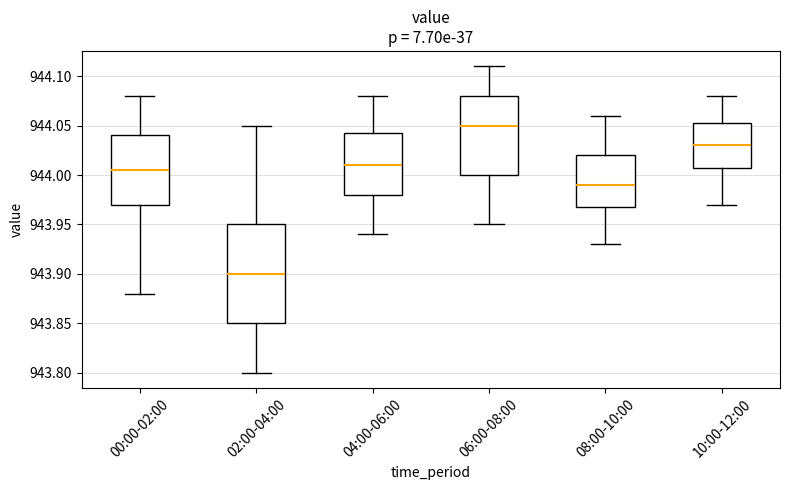

Which box is the tallest, from its lower edge to its upper edge?

02:00-04:00